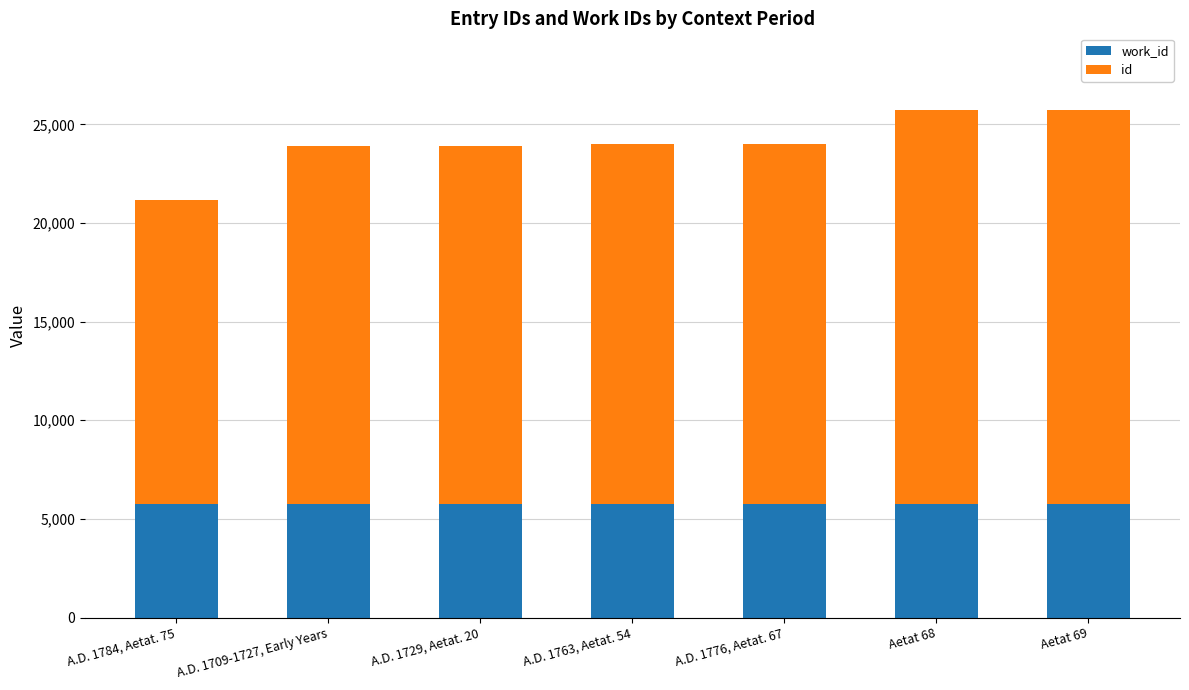

What are all the series names shown in the legend?

work_id, id